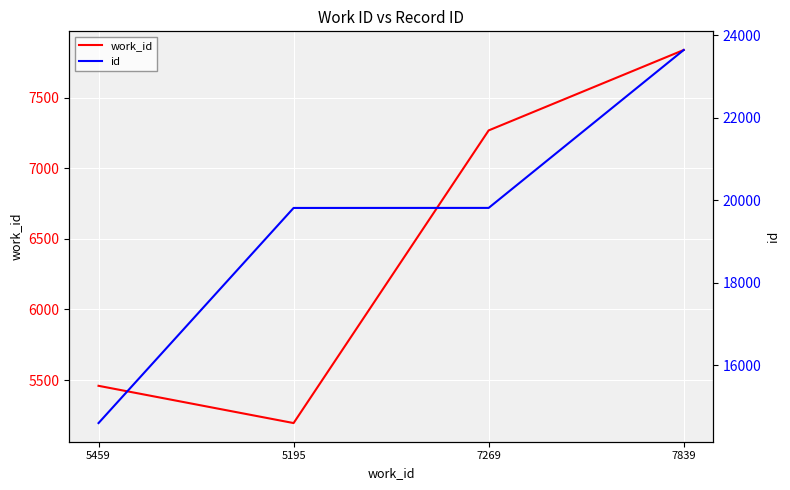

Reading right to left, what are all the values shown in this chart?

work_id: 7839	7269	5195	5459
id: 23643	19814	19813	14597